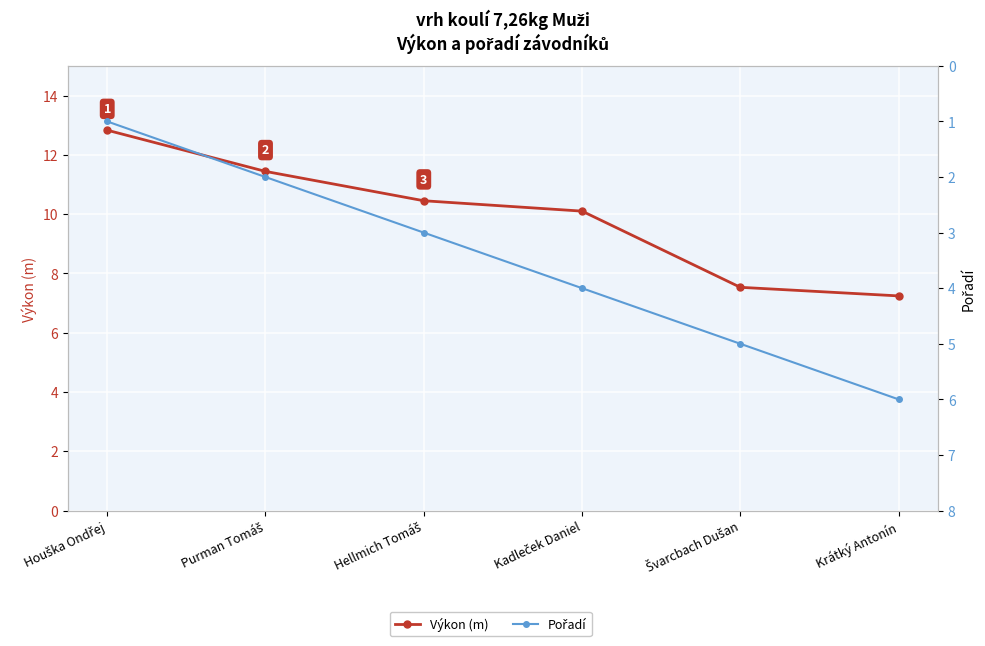

What are all the series names shown in the legend?

Výkon (m), Pořadí